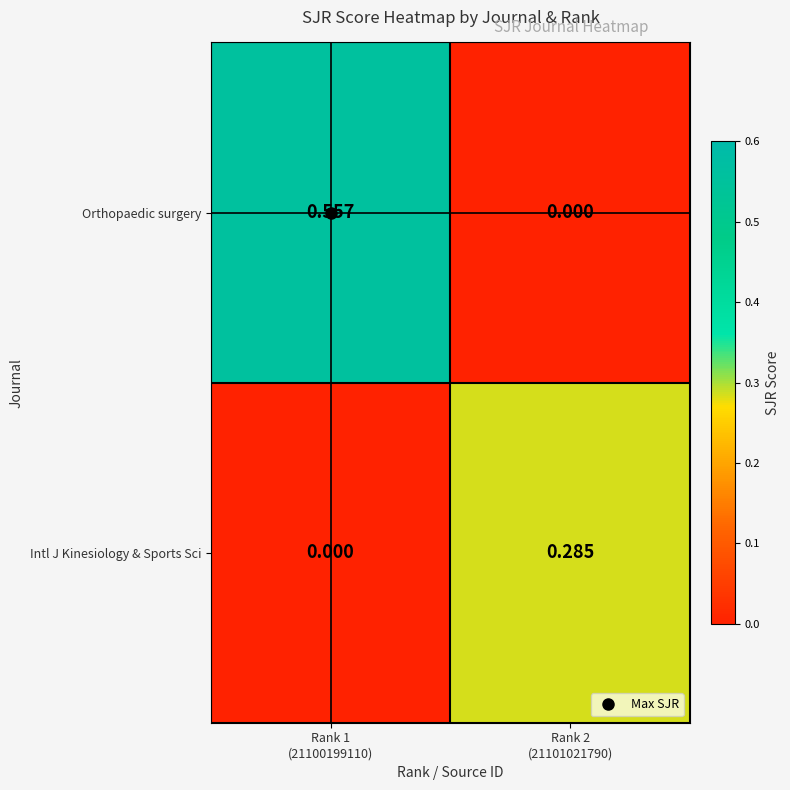

List the series in order of their overall mean, lowest first.

Intl J Kinesiology & Sports Sci, Orthopaedic surgery